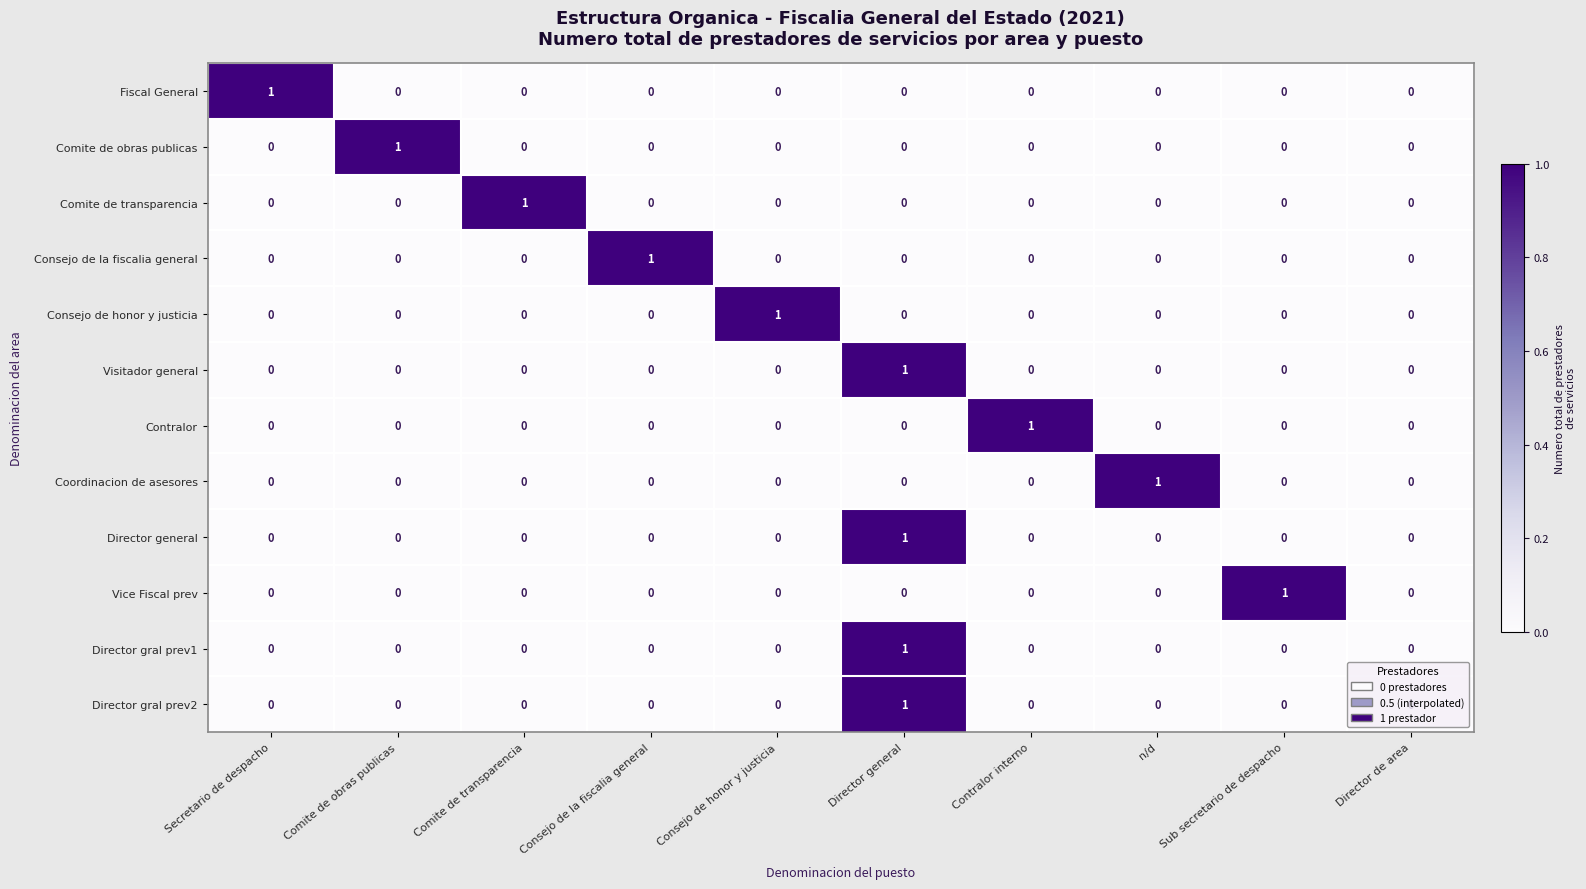

What is the greatest value displayed?

1